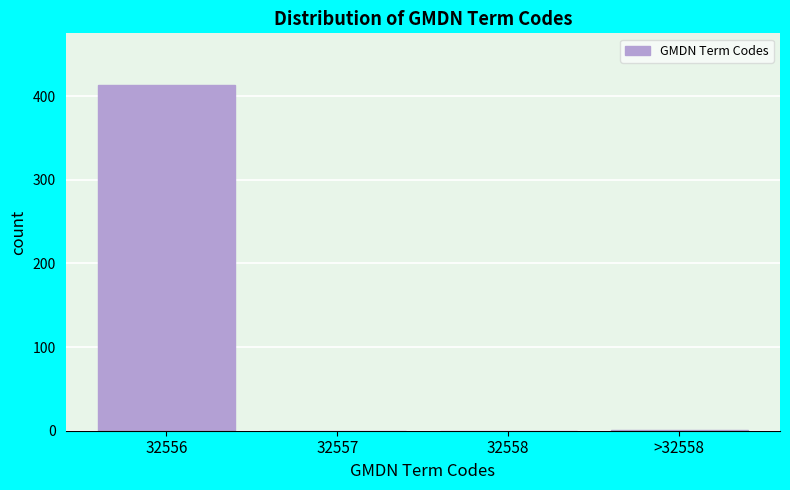

What is the maximum value shown in the chart?

413